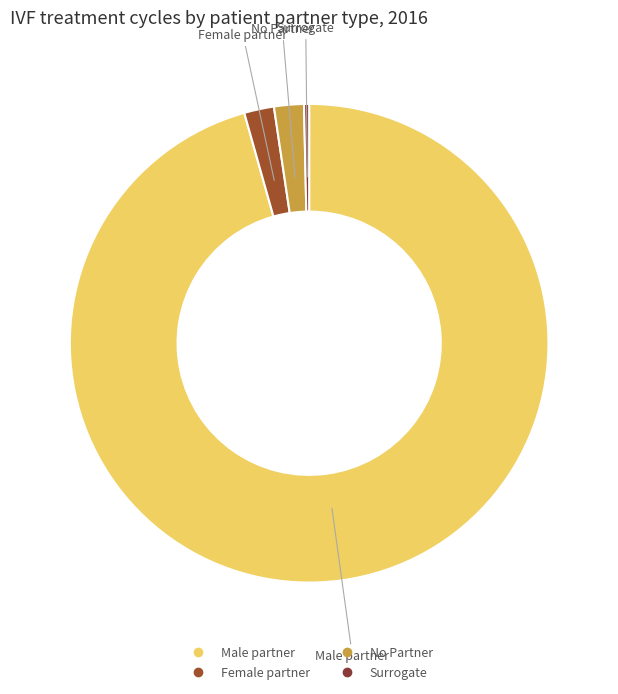

Which slice represents more than half of the pie?

Male partner